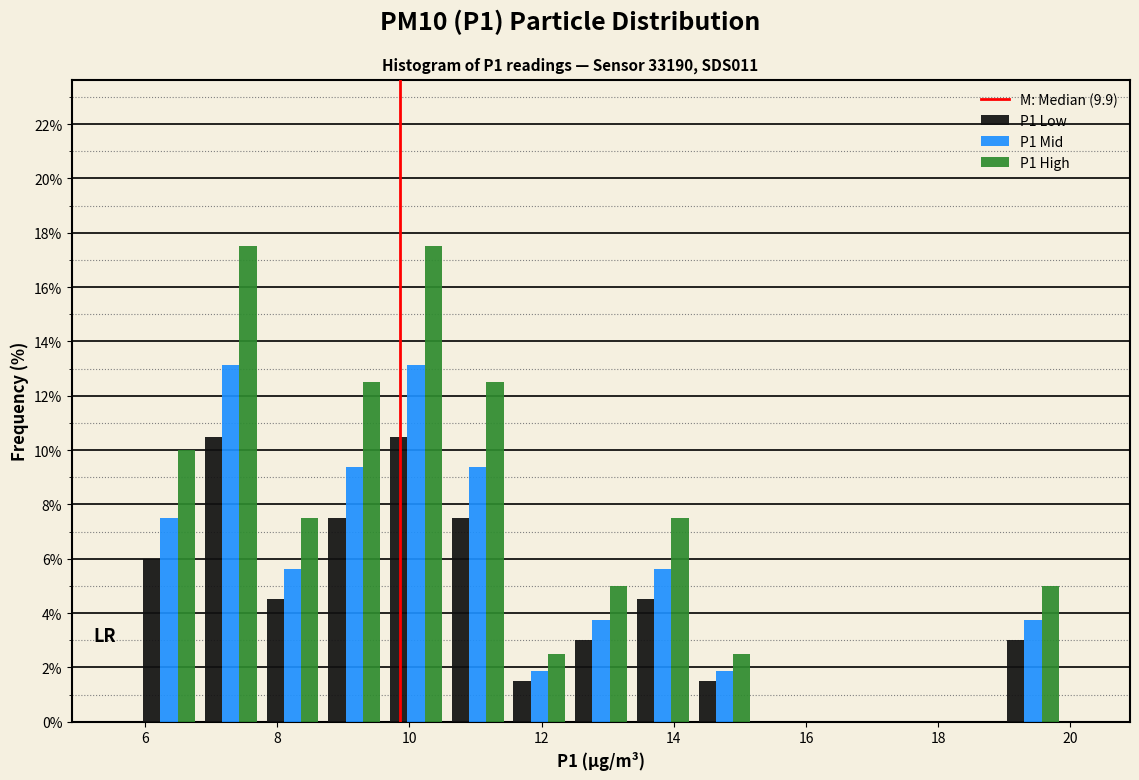

What is the height of the P1 High bar covering 11.6 to 12.4 on the x-axis? Neither the bar edges nor the heights are printed on the chart, so give them approximately, as read against the axes.

2.6